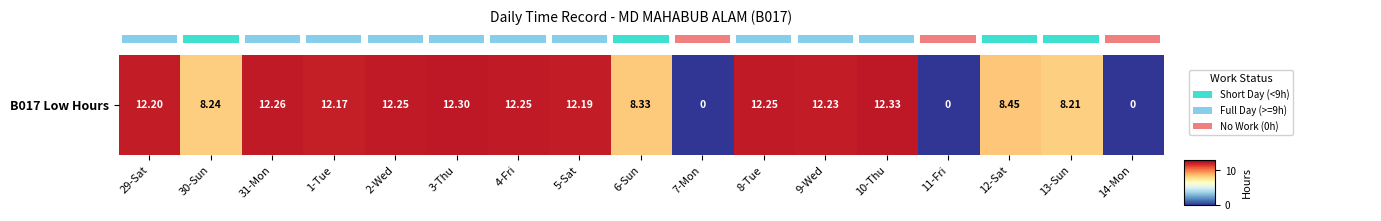

The value at 4-Fri is 16.9. True or false?

False